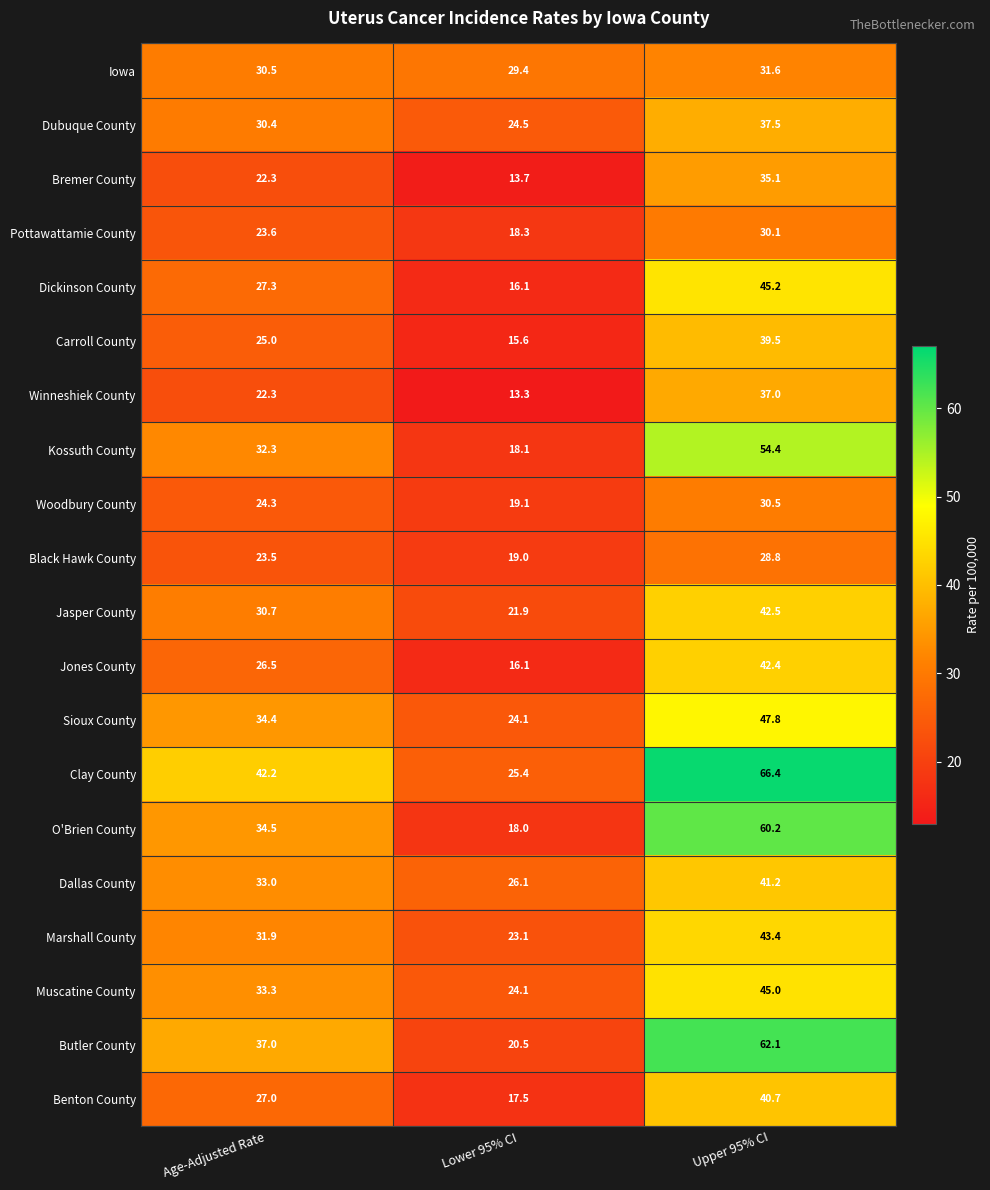

What is the approximate value of Iowa at Lower 95% CI?

29.4